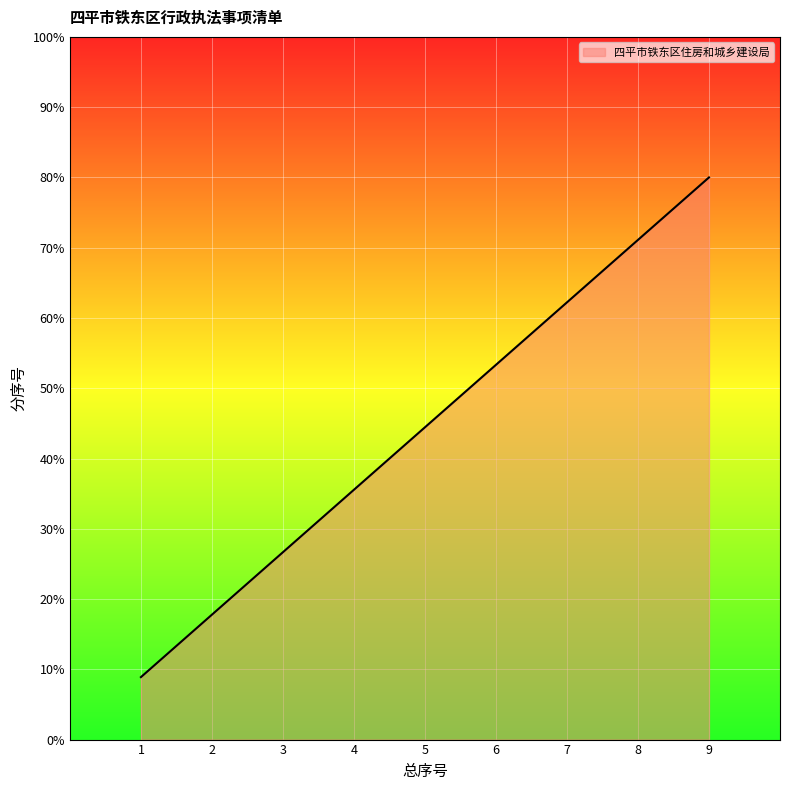

What is the difference between the values at 8 and 7?

0.9